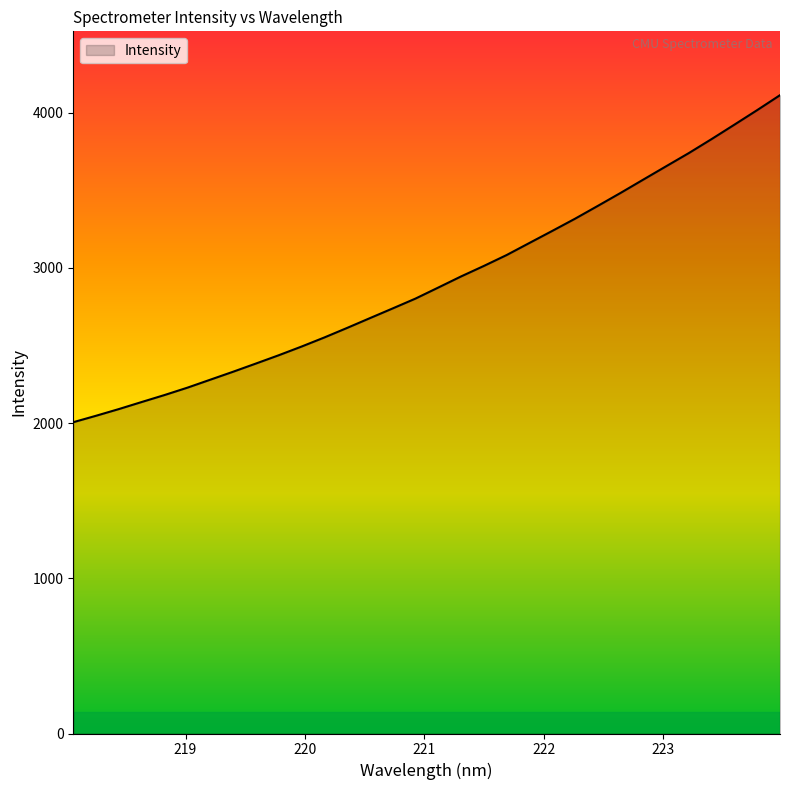

What is the difference between the maximum and minimum values?

2106.6